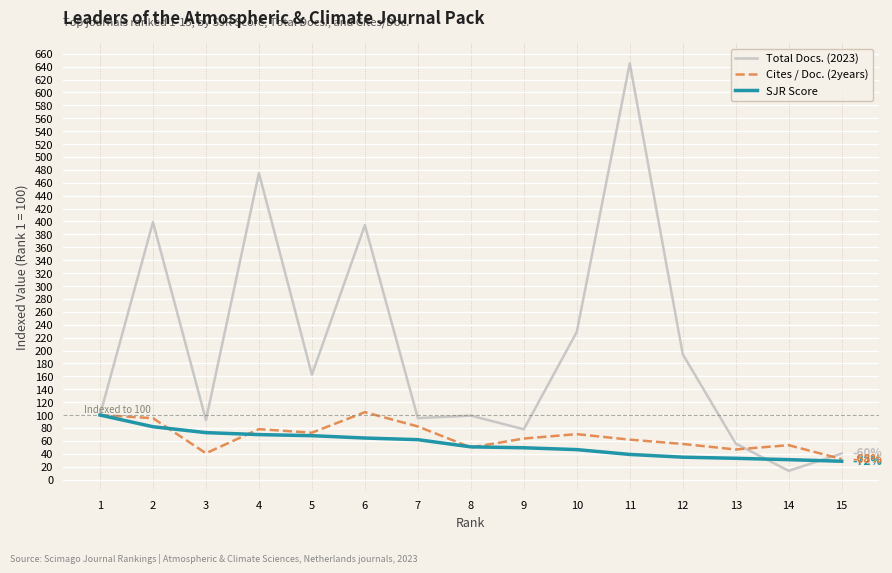

How many lines are shown in the chart?

3